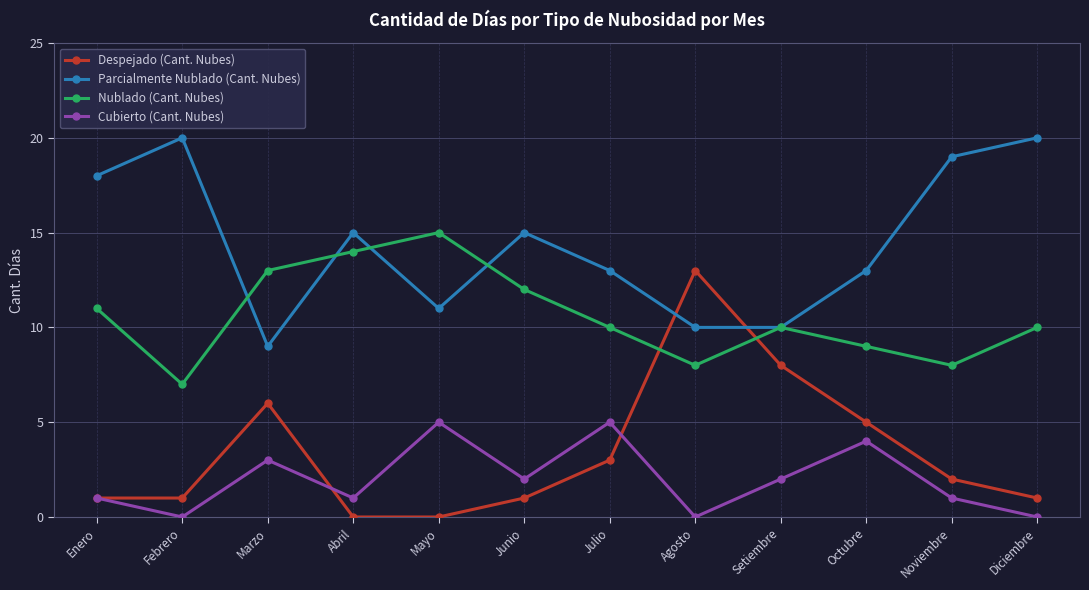

Which category has the lowest value in the Nublado (Cant. Nubes) series?

Febrero